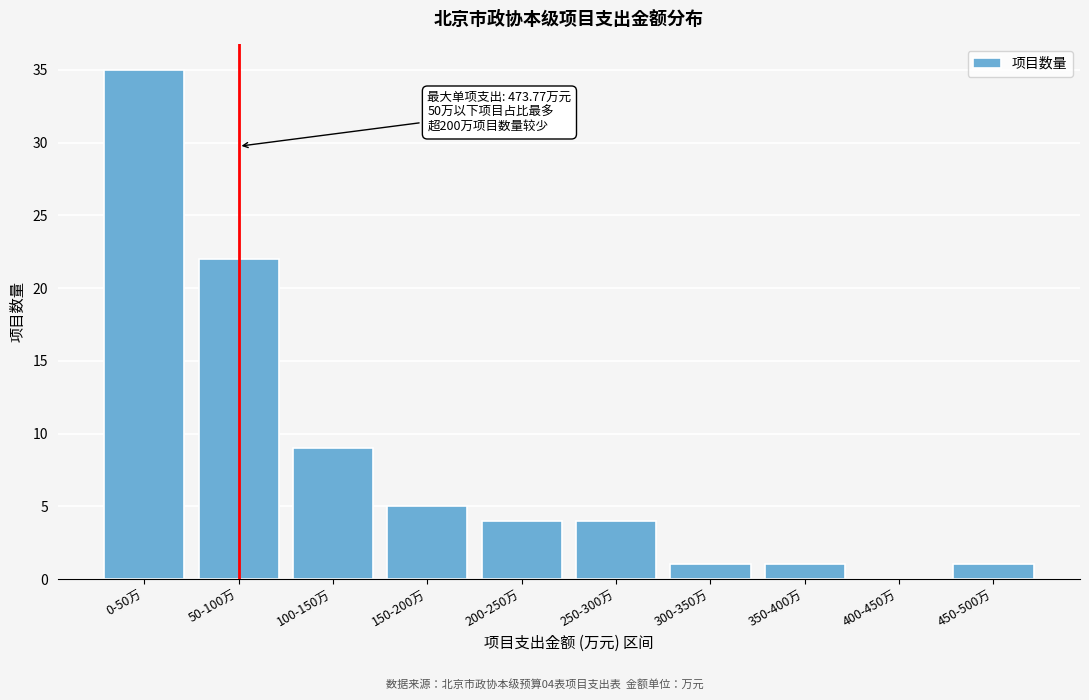

Reading left to right, list all the values displayed in this chart.

0-50万=35	50-100万=22	100-150万=9	150-200万=5	200-250万=4	250-300万=4	300-350万=1	350-400万=1	400-450万=0	450-500万=1